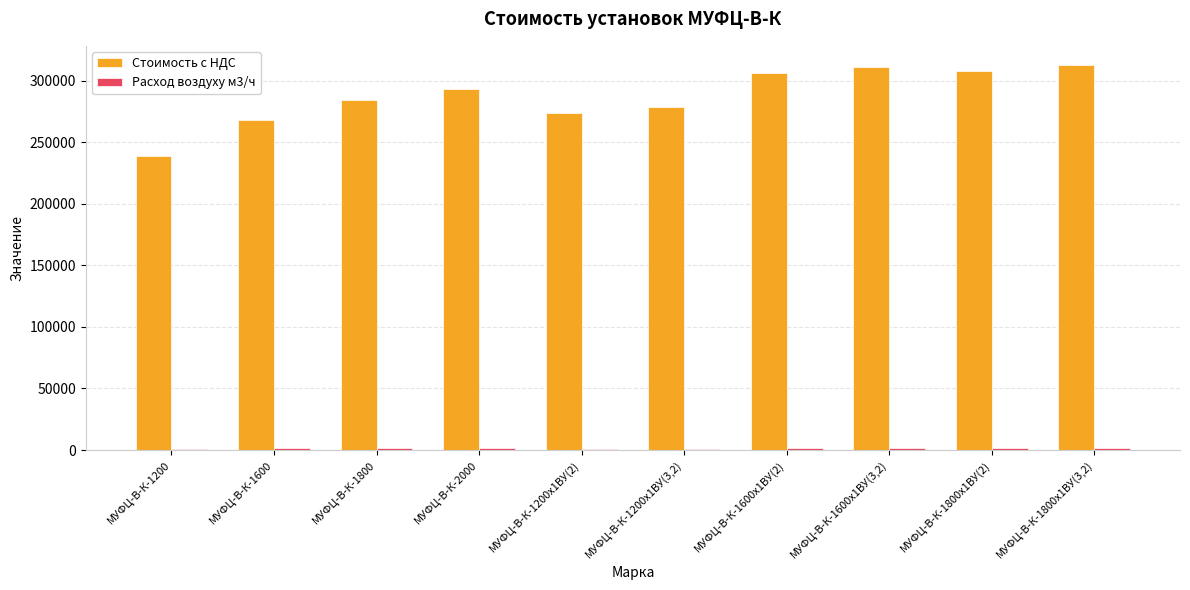

Between МУФЦ-В-К-1800 and МУФЦ-В-К-1800х1ВУ(3,2), which series saw the biggest shift?

Стоимость с НДС